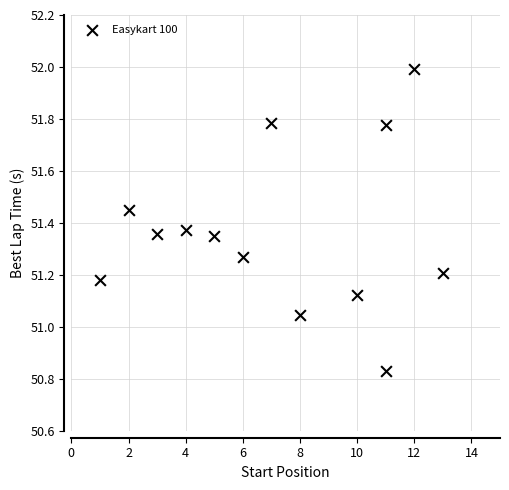

What is the range of X values (max minus min)?

12.0